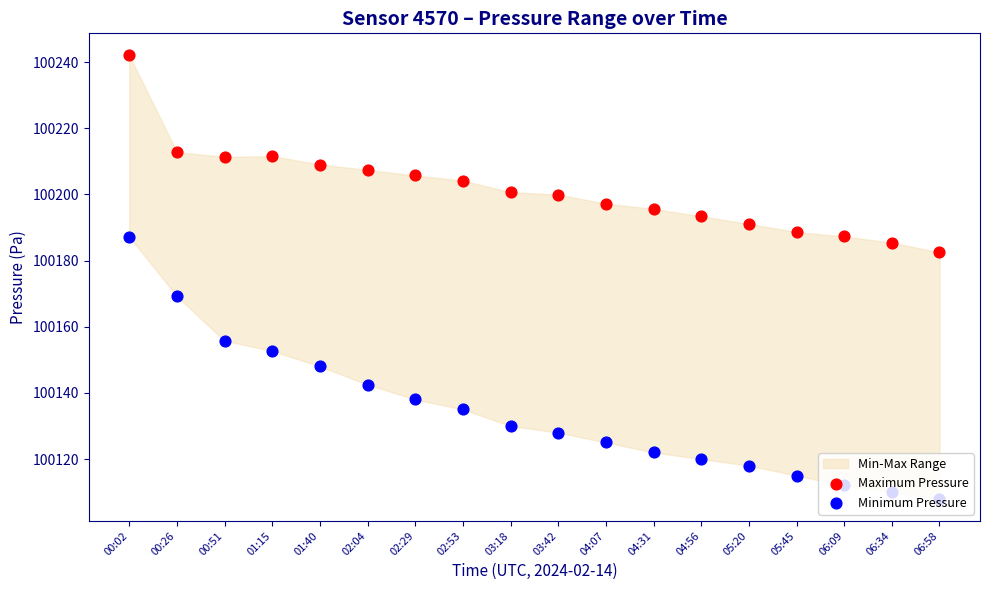

At which category is the sum across all series the highest?

00:02